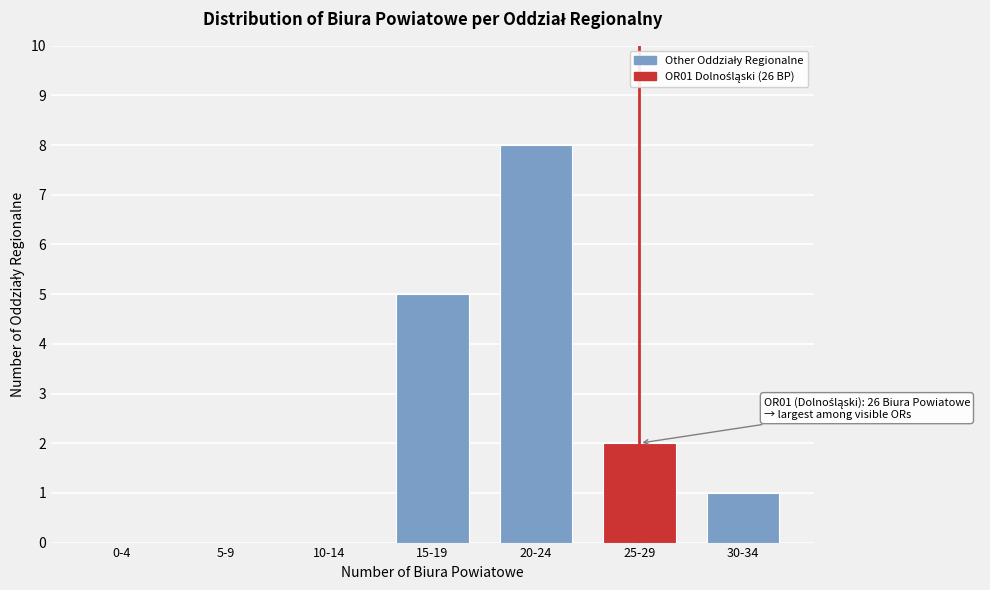

Reading right to left, extract all data points from this chart.

30-34=1	25-29=2	20-24=8	15-19=5	10-14=0	5-9=0	0-4=0